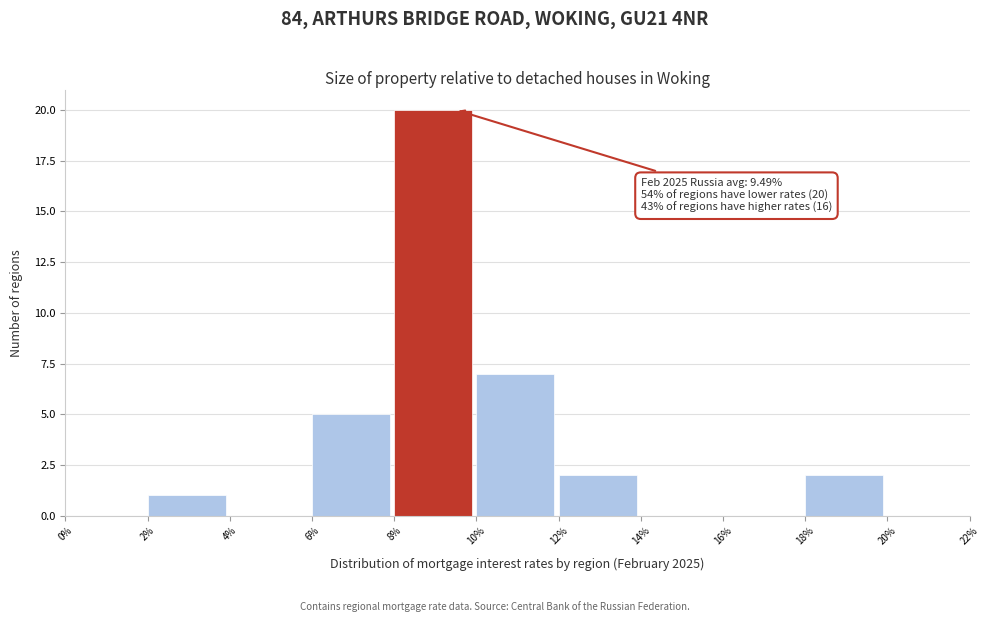

Over which range of the x-axis is the bar tallest?

8% to 10%